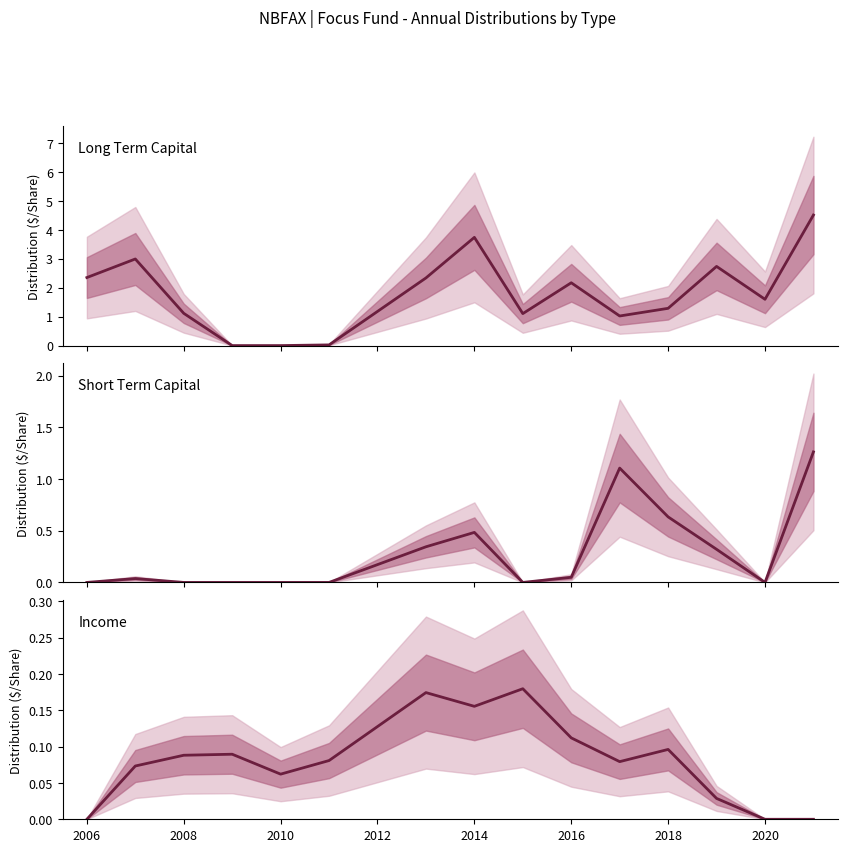

What is the highest value of the Income series?

0.2